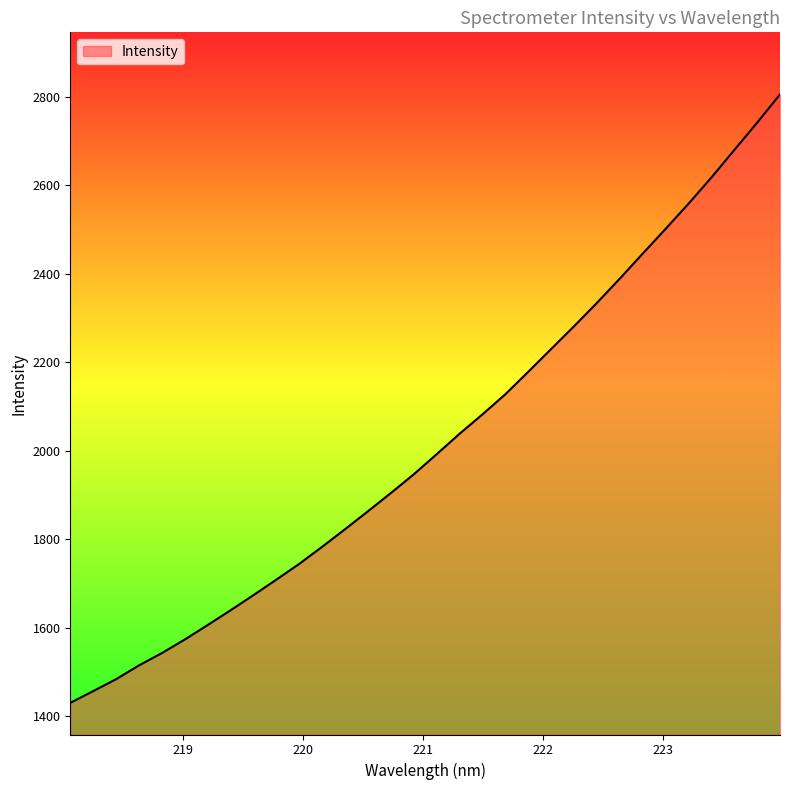

Reading left to right, list all the values displayed in this chart.

1430.1	1456.7	1483.7	1514.9	1542.8	1573.5	1606.2	1639.6	1673.8	1708.9	1744.5	1783.2	1822.9	1863.5	1904.7	1947.0	1992.5	2038.6	2082.4	2127.9	2178.7	2230.2	2281.6	2334.4	2389.3	2445.6	2501.6	2558.3	2617.5	2679.6	2741.5	2805.4